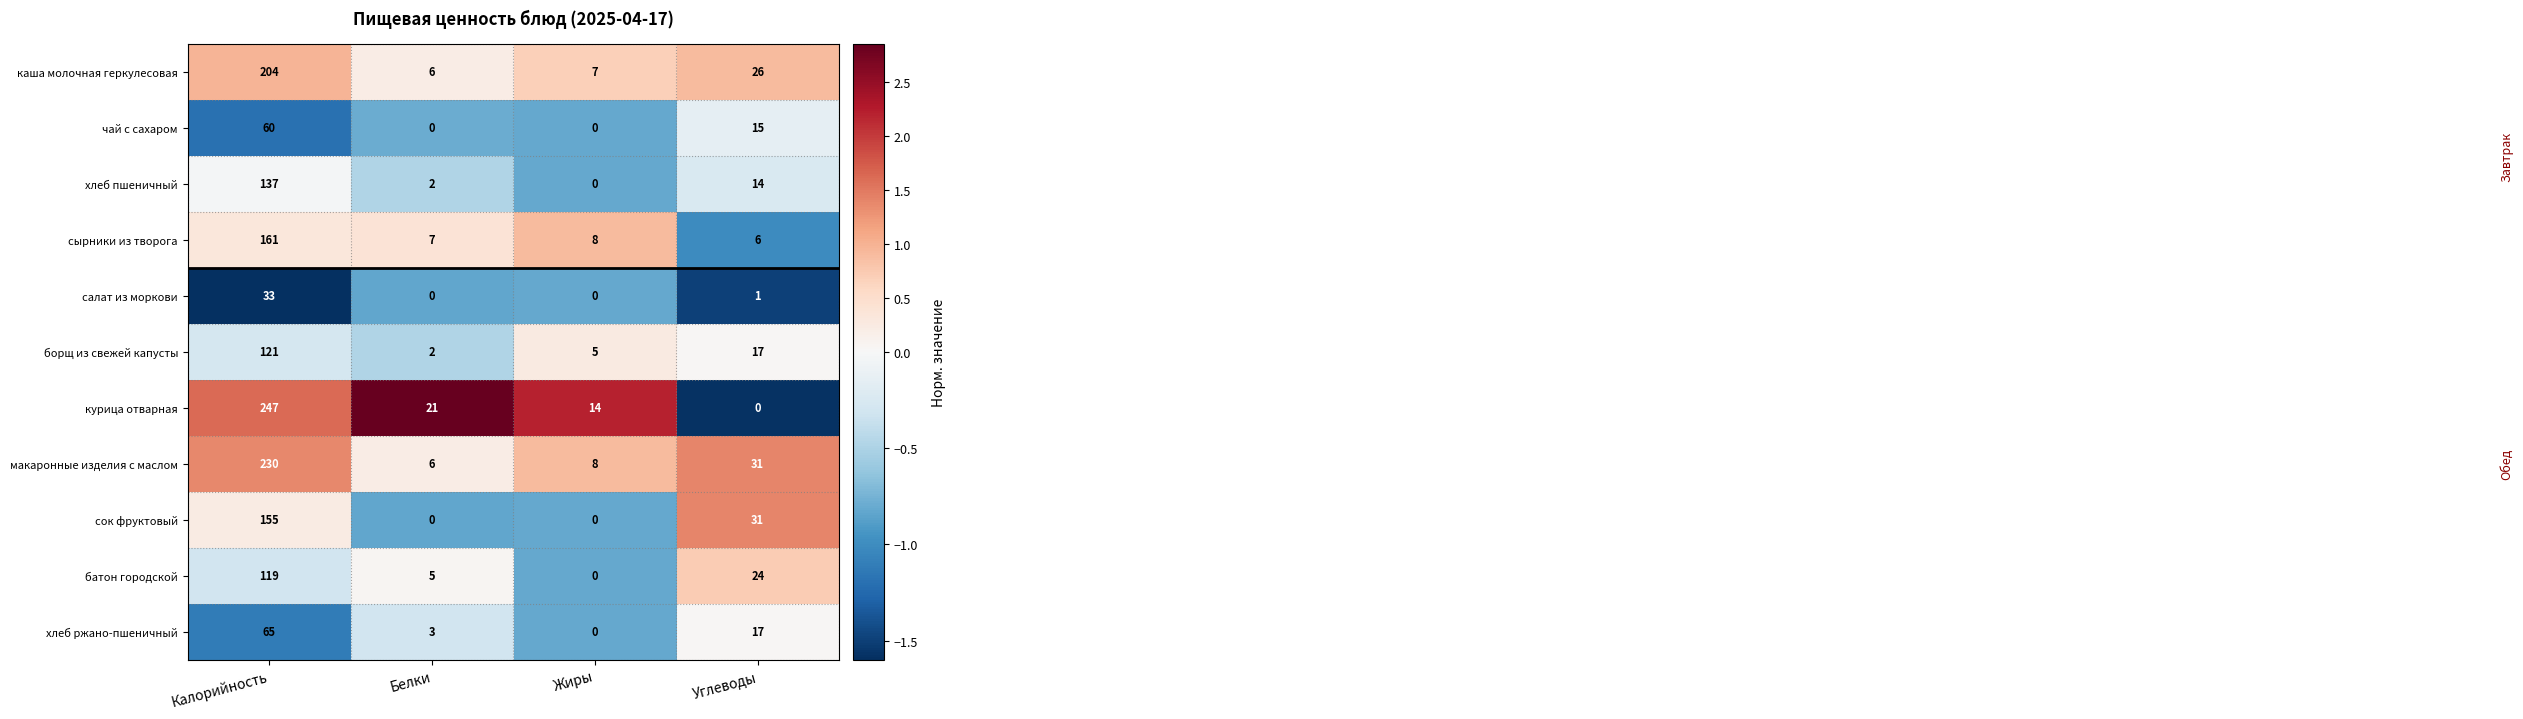

List the labels in order of хлеб ржано-пшеничный value, smallest first.

Жиры, Белки, Углеводы, Калорийность